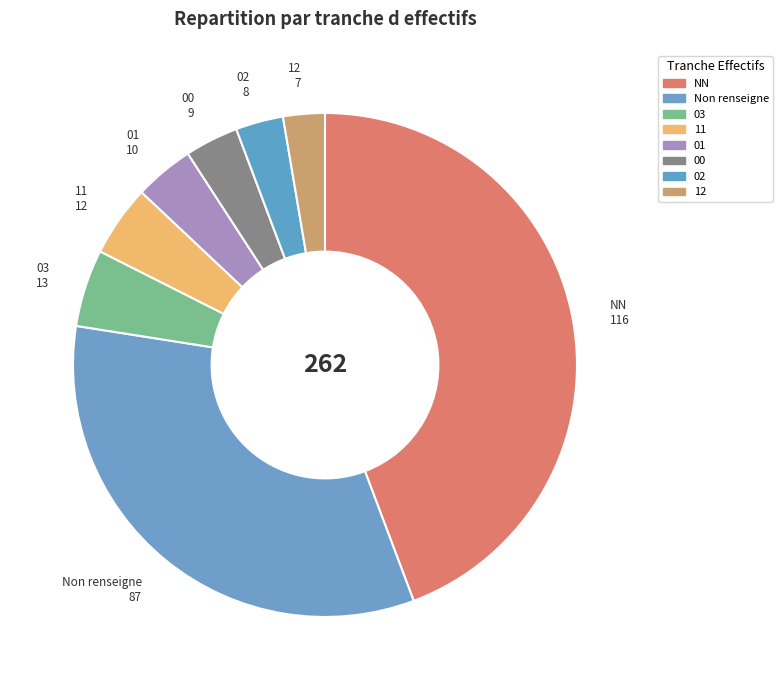

Which has a higher value, 12 or Non renseigne?

Non renseigne